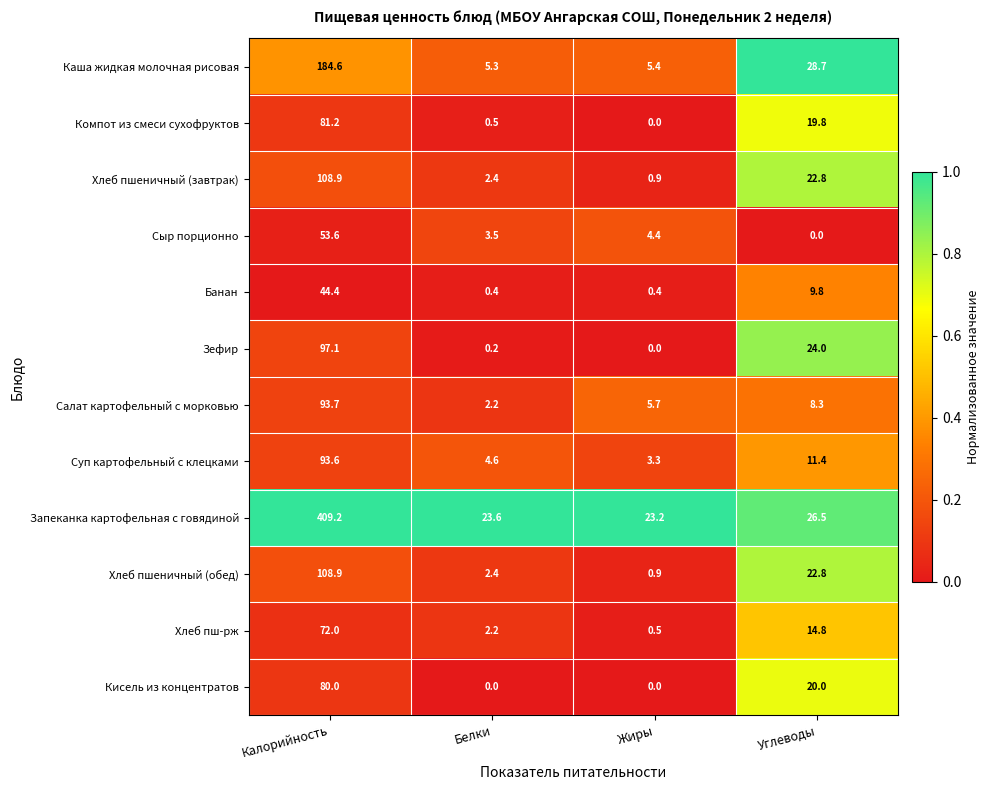

The Запеканка картофельная с говядиной series shows 12.9 at Жиры. True or false?

False